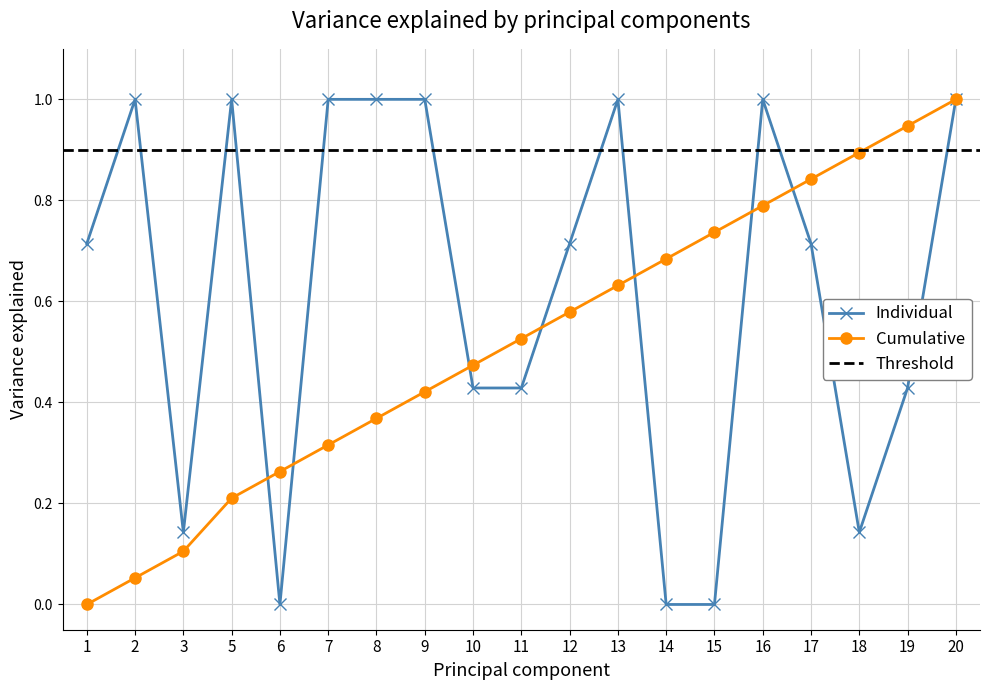

What is the difference between the highest and lowest values at 2?

0.9